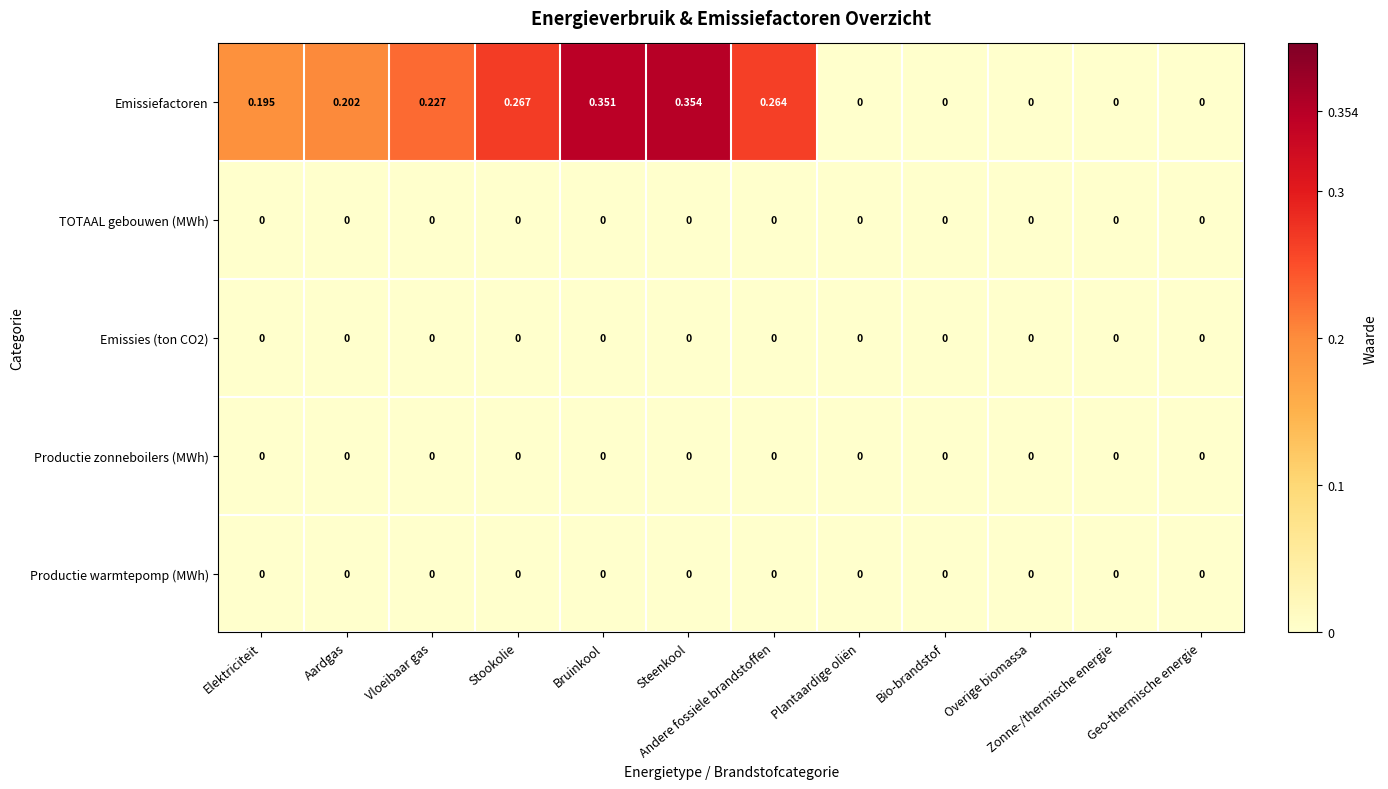

At which category is the sum across all series the highest?

Steenkool